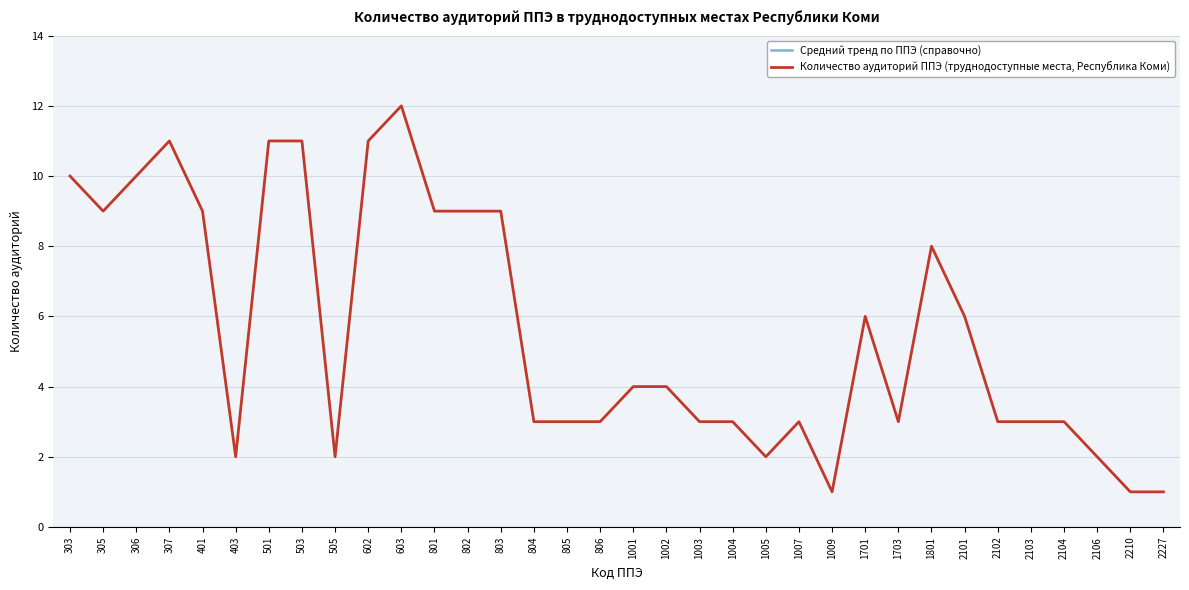

Rank the series by their average value, from lowest to highest.

Количество аудиторий ППЭ (труднодоступные места, Республика Коми), Средний тренд по ППЭ (справочно)